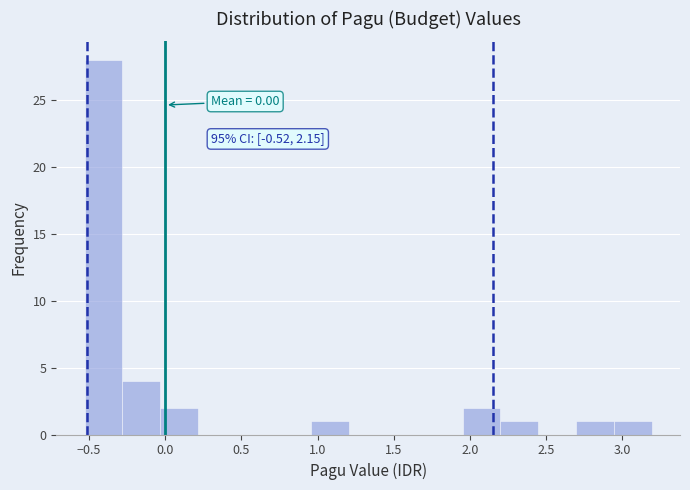

Over which range of the x-axis is the bar tallest?

-0.55 to -0.30